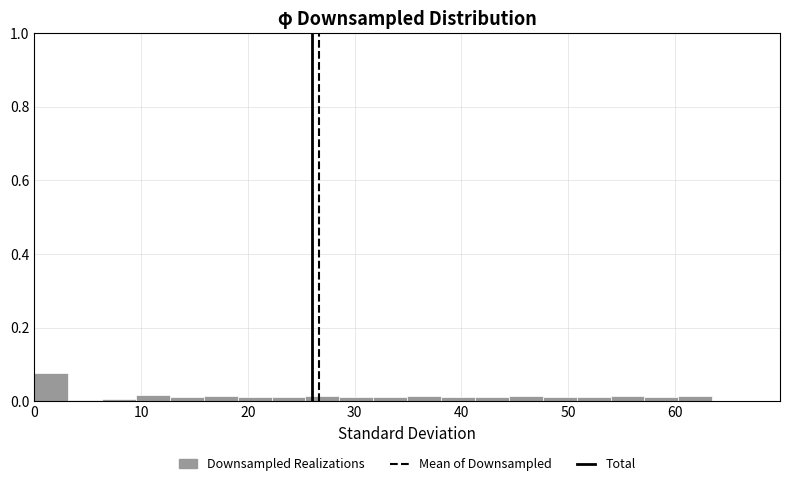

Read against the x-axis, roughly where is the centre of the tallest bar?

2